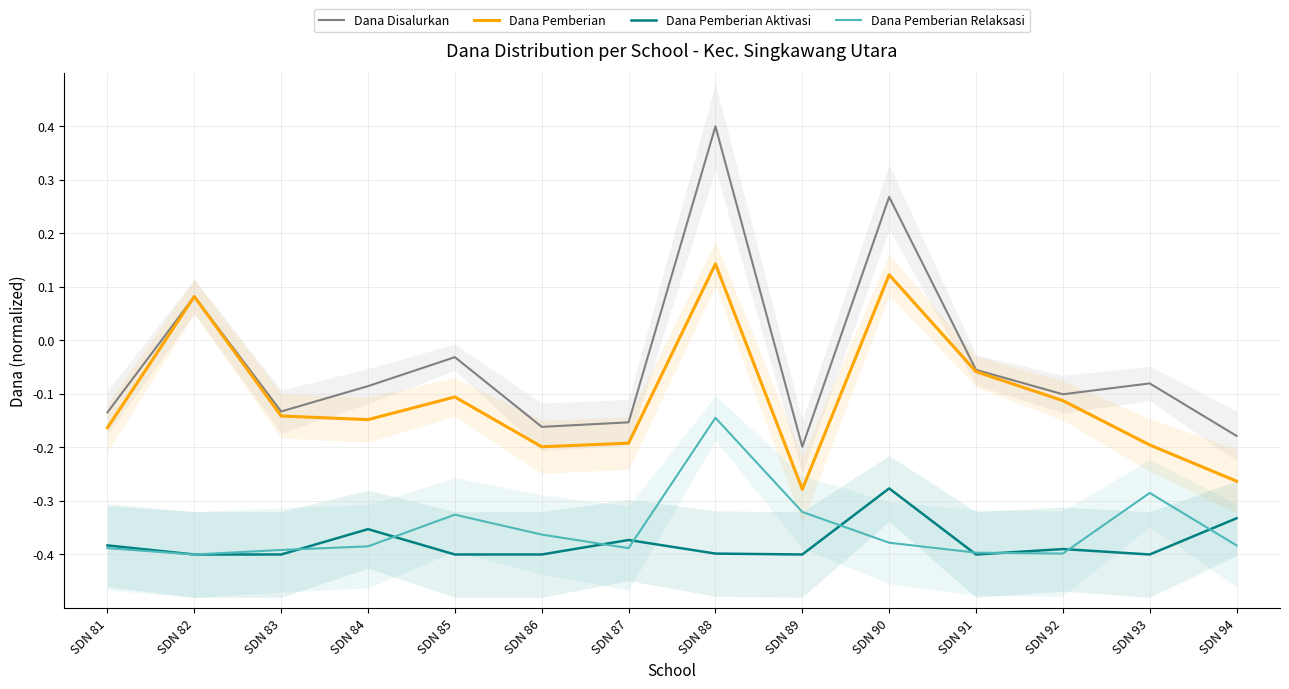

How many interior local peaks does the Dana Pemberian series have?

4